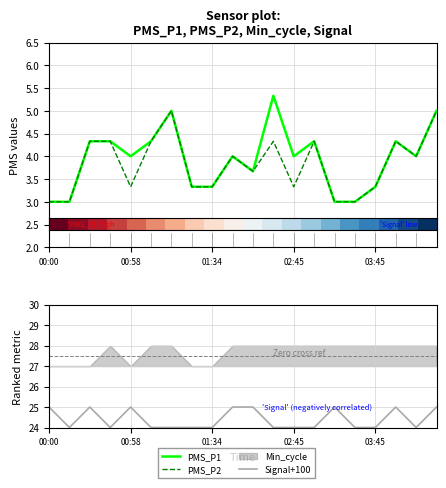

What is the value of the Signal+100 point at the 5th from the left?

25.0